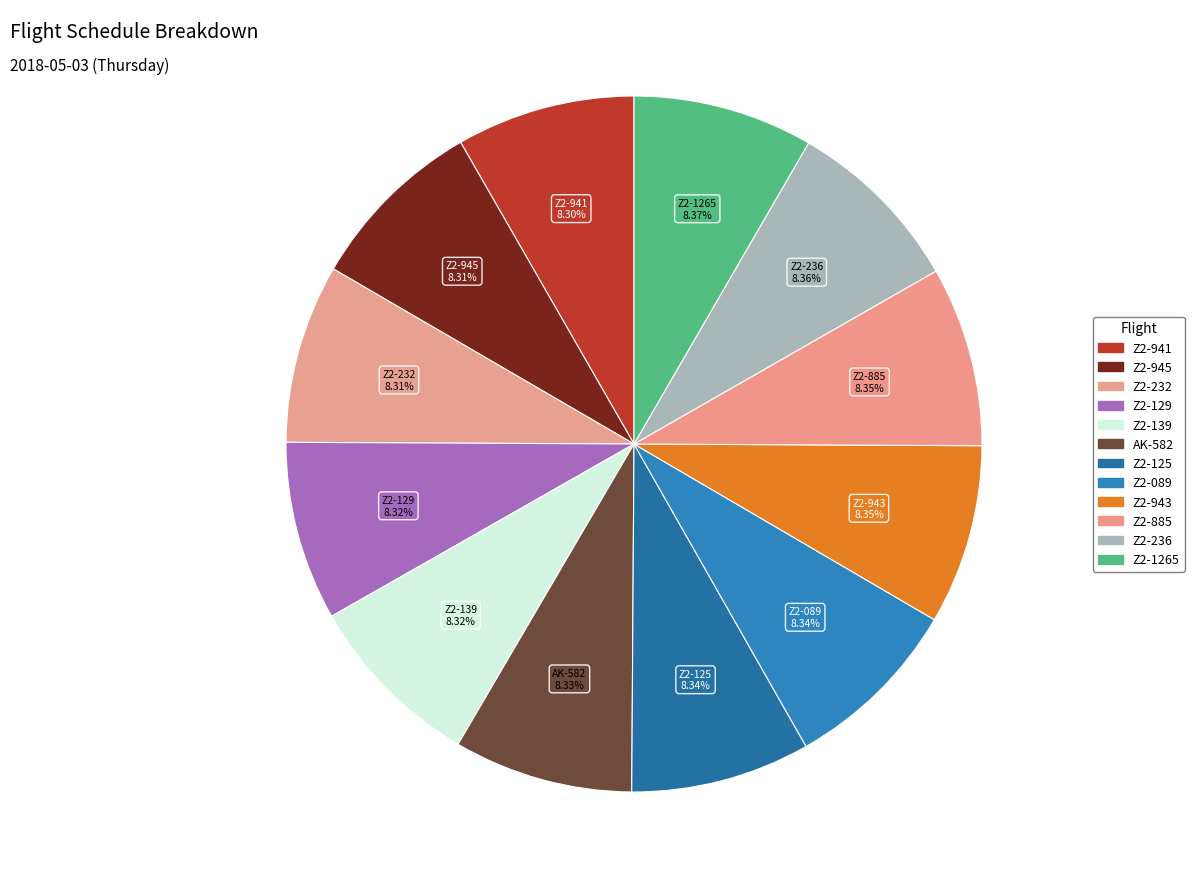

Do Z2-125 and Z2-089 together represent more than half of the pie?

No